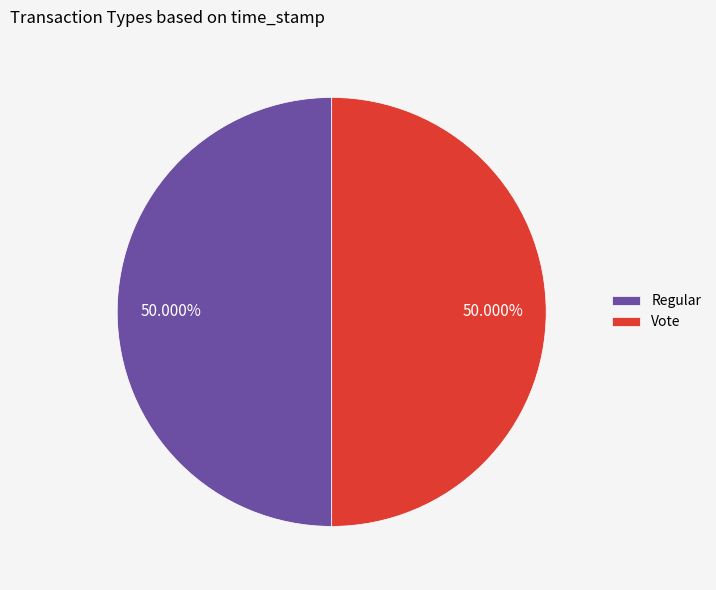

What percentage do Regular and Vote together represent?

100.0%